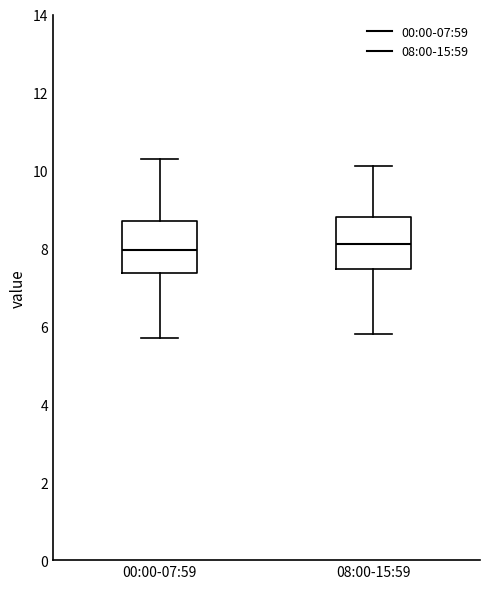

Reading left to right, transcribe this box plot: for each box, give where its median line is, the range the box spans, and where its two whiskers end, as read against the y-axis. The values are not printed on the chart, so give them approximately, as read against the axis.

00:00-07:59: median 8.0, box 7.4 to 8.8, whiskers 5.8 to 10.4
08:00-15:59: median 8.2, box 7.4 to 8.8, whiskers 5.8 to 10.2